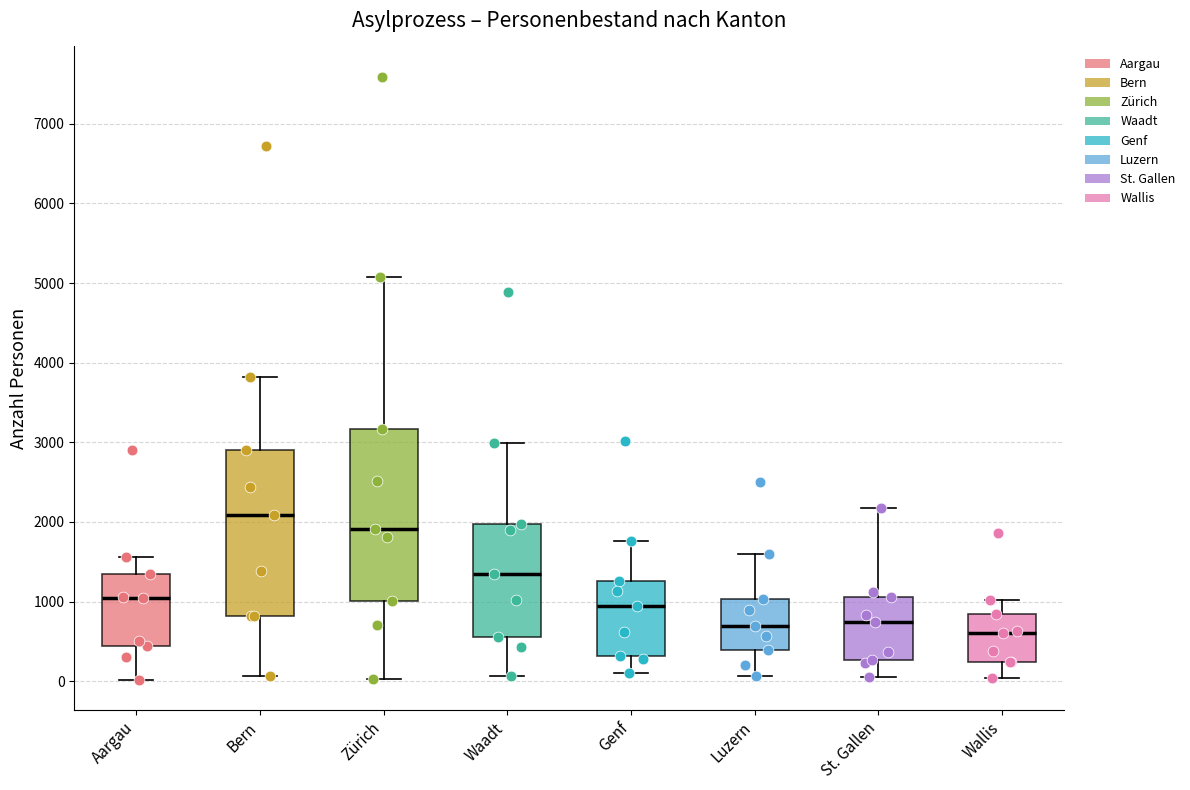

Reading left to right, transcribe this box plot: for each box, give where its median line is, the range the box spans, and where its two whiskers end, as read against the y-axis. The values are not printed on the chart, so give them approximately, as read against the axis.

Aargau: median 1000, box 400 to 1400, whiskers 0 to 1600
Bern: median 2100, box 800 to 2900, whiskers 100 to 3800
Zürich: median 1900, box 1000 to 3200, whiskers 0 to 5100
Waadt: median 1300, box 600 to 2000, whiskers 100 to 3000
Genf: median 900, box 300 to 1300, whiskers 100 to 1800
Luzern: median 700, box 400 to 1000, whiskers 100 to 1600
St. Gallen: median 700, box 300 to 1100, whiskers 100 to 2200
Wallis: median 600, box 200 to 800, whiskers 0 to 1000